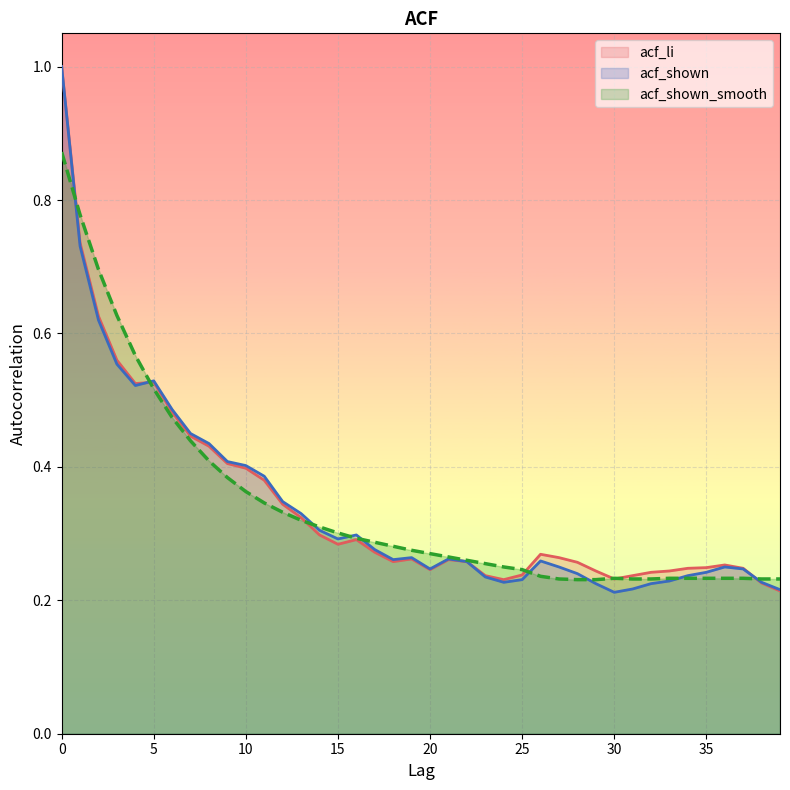

What is the total value across all series at 12?

1.0